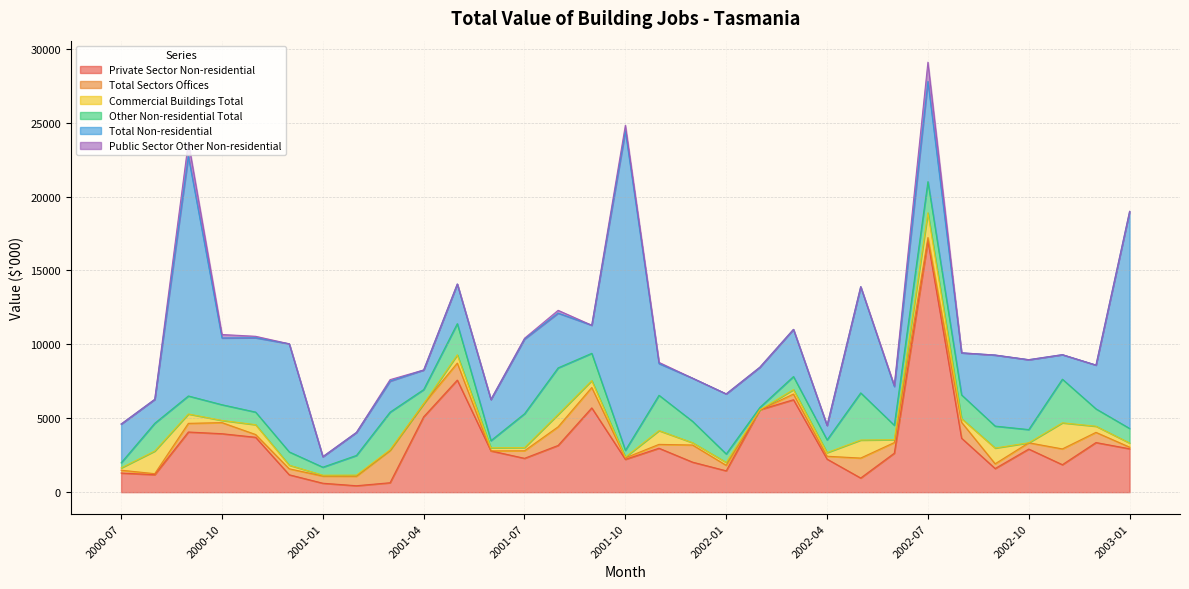

Where is the first local maximum for Total Non-residential?

2000-09